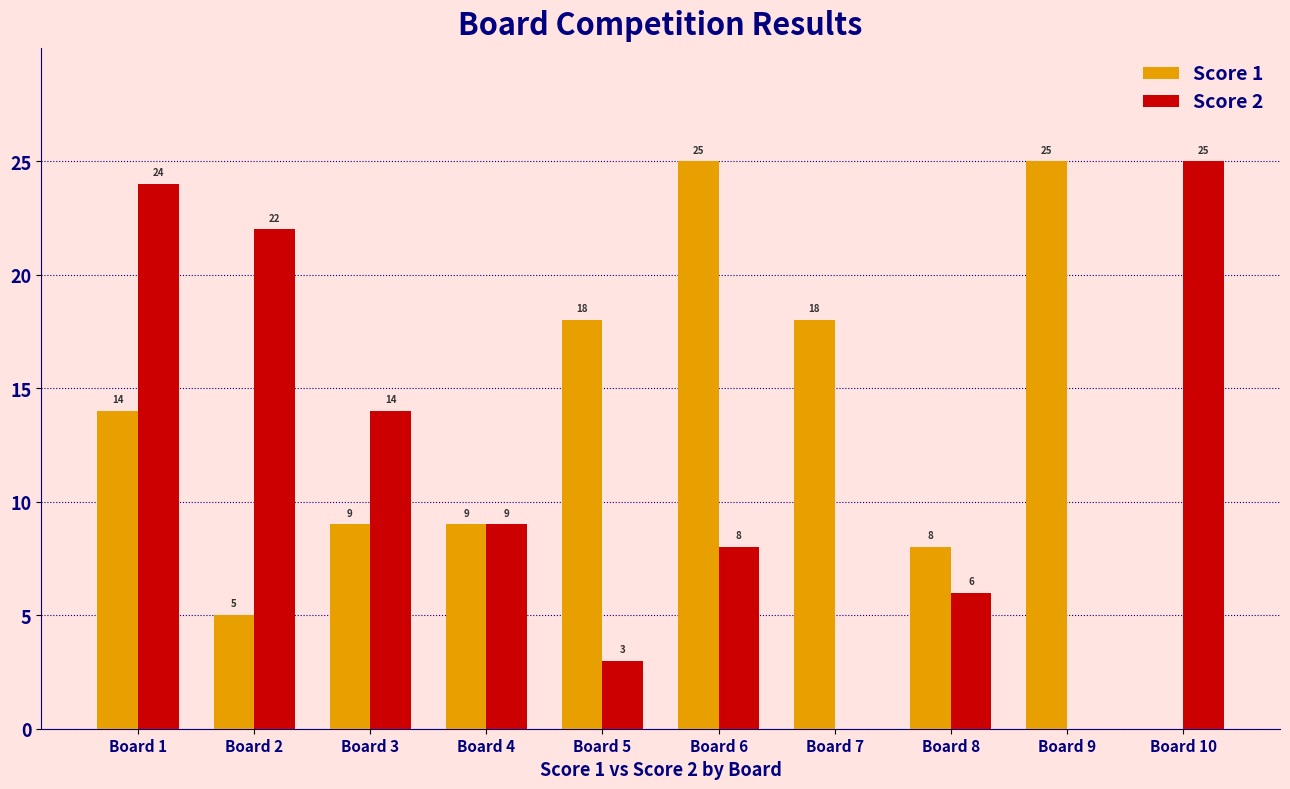

At which label is Score 2 closest to 12?

Board 3